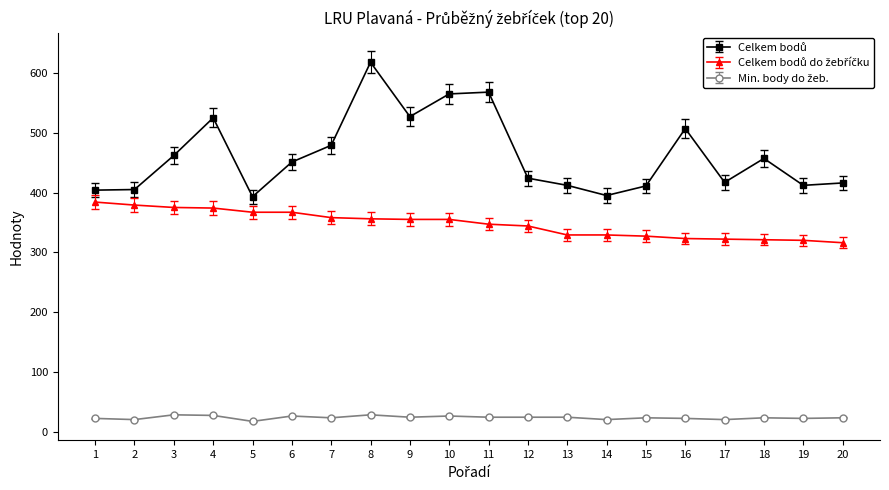

How many lines are shown in the chart?

3